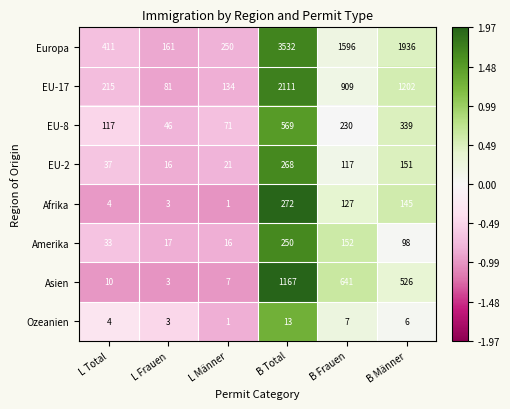

True or false: Amerika has a value of 98 at B Männer.

True